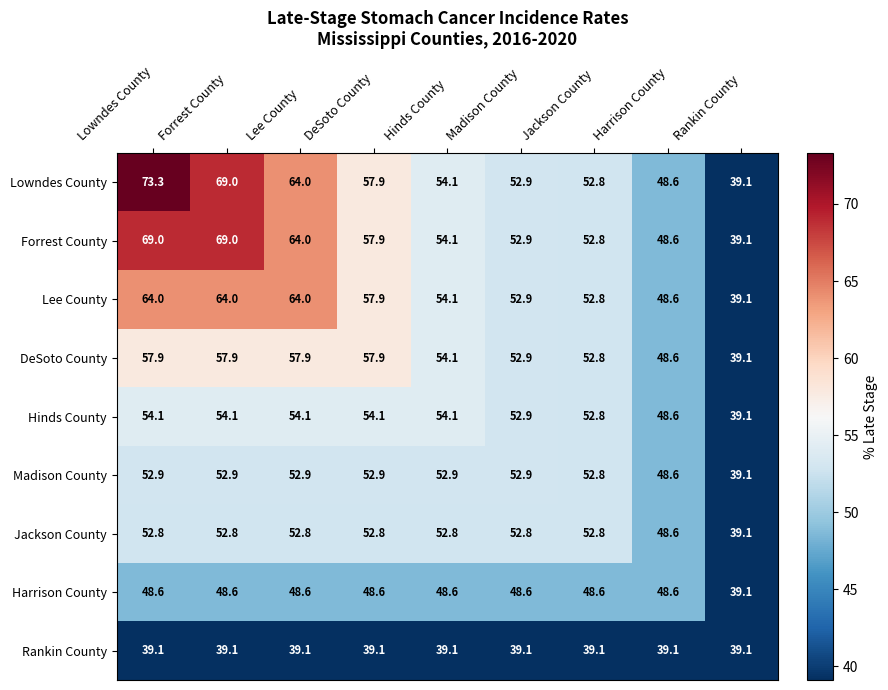

How many series are shown in this chart?

9